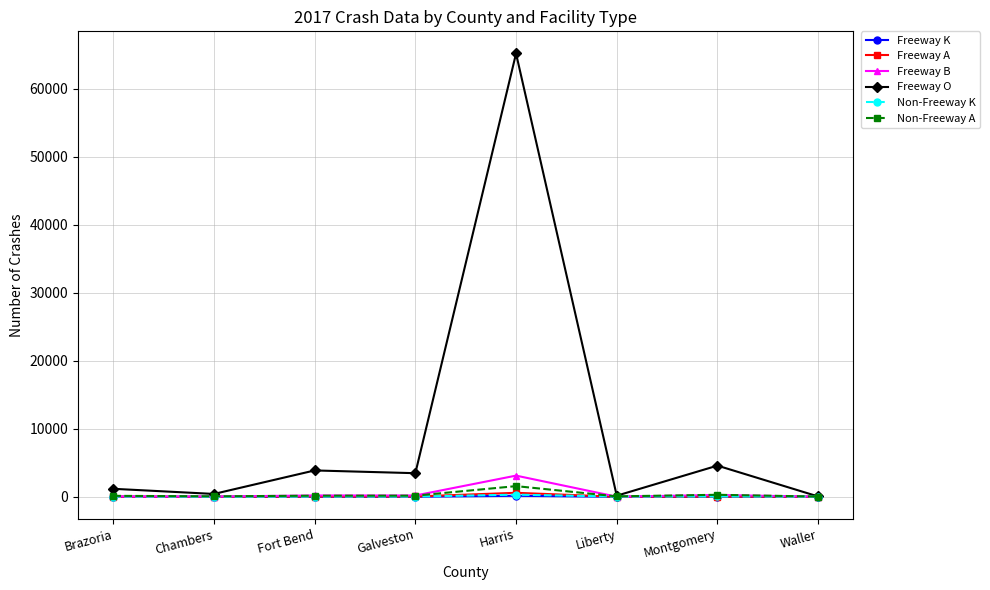

What is the greatest value displayed?

65157